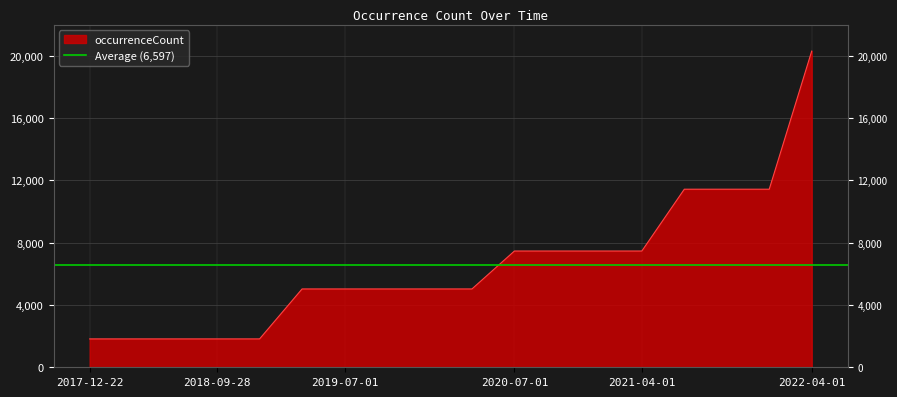

The chart shows a value of 1822 at 2019-01-01. True or false?

True